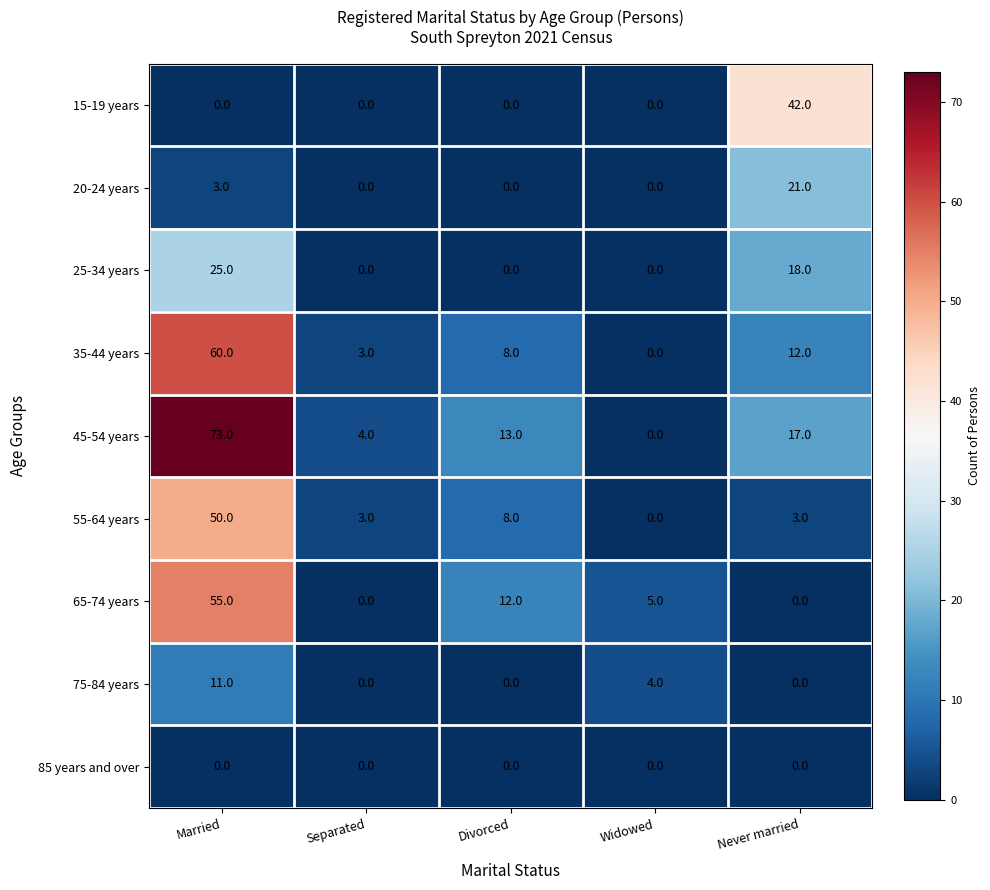

What is the total value across all series at Separated?

10